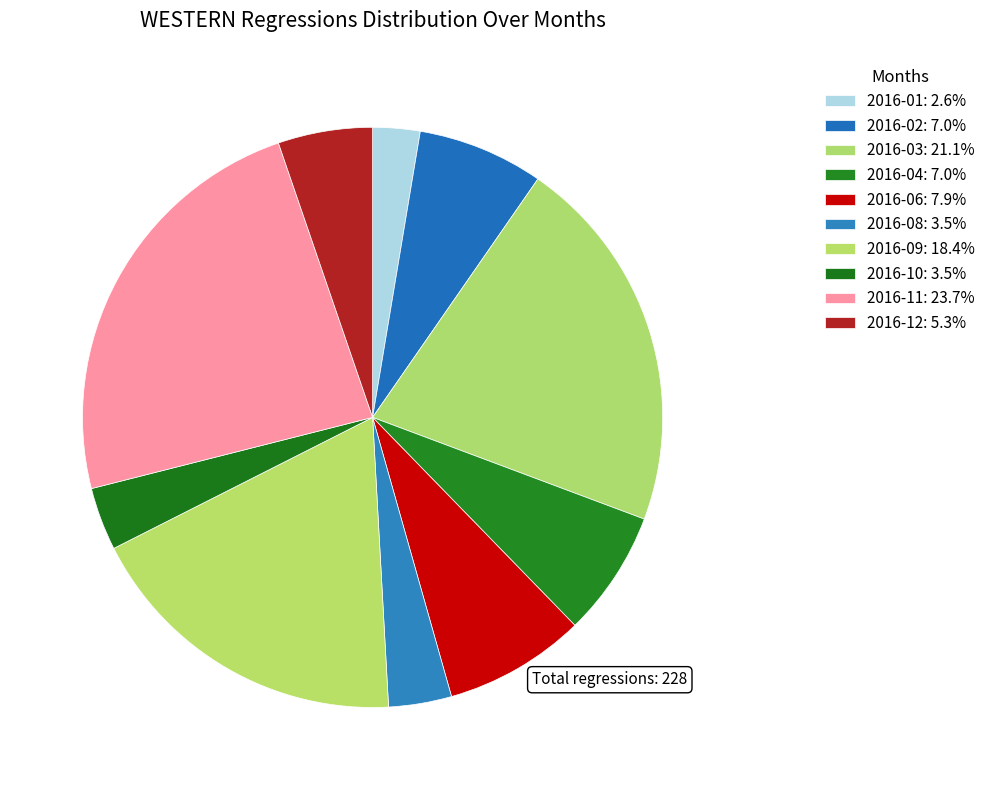

How many segments does this pie chart have?

10